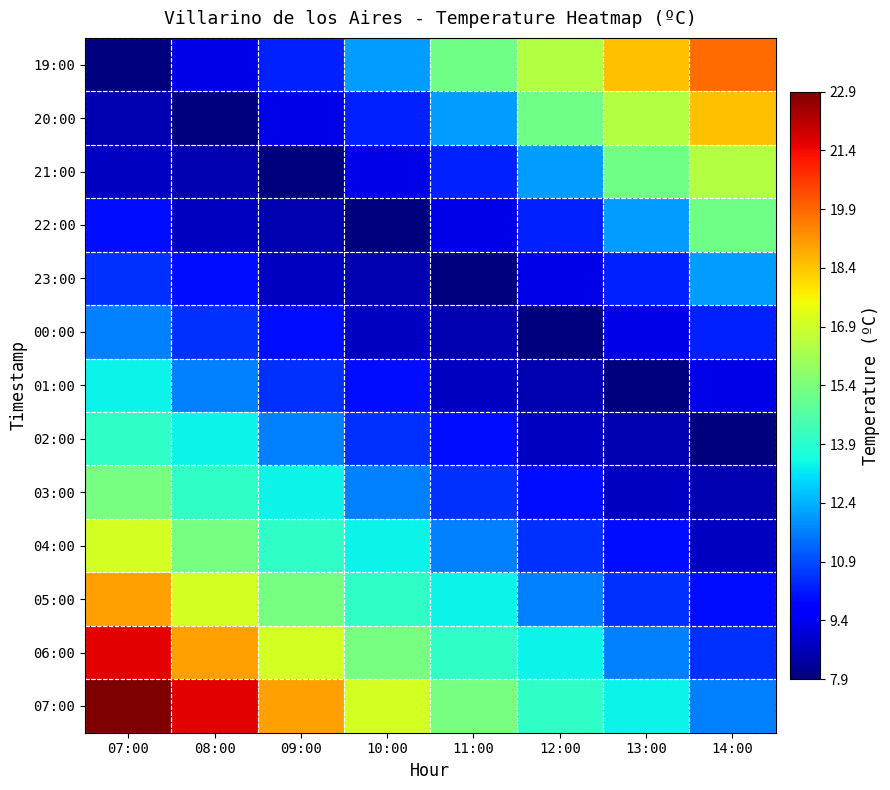

At which category is the sum across all series the highest?

07:00